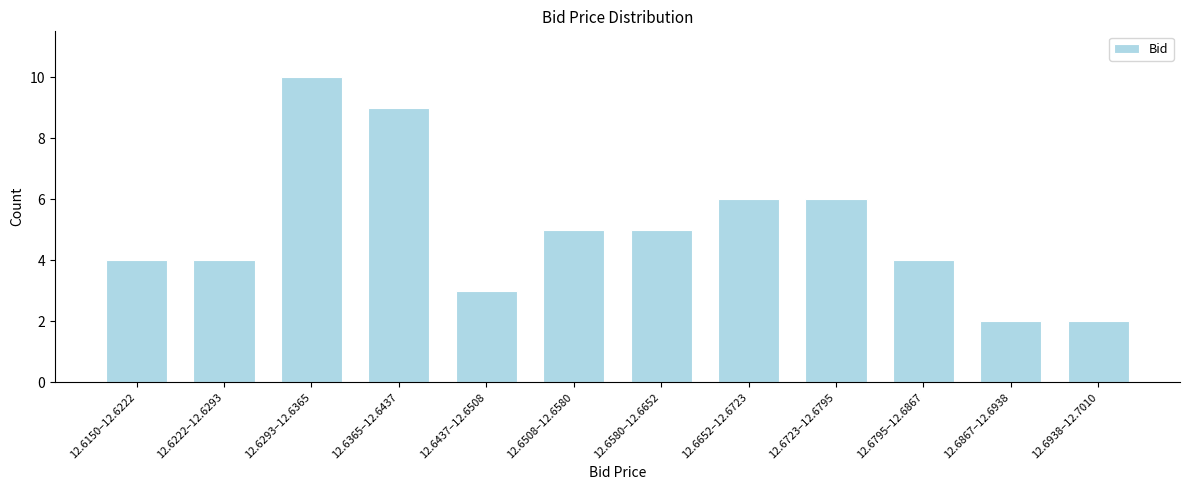

Reading left to right, what are all the values shown in this chart?

12.6150–12.6222=4	12.6222–12.6293=4	12.6293–12.6365=10	12.6365–12.6437=9	12.6437–12.6508=3	12.6508–12.6580=5	12.6580–12.6652=5	12.6652–12.6723=6	12.6723–12.6795=6	12.6795–12.6867=4	12.6867–12.6938=2	12.6938–12.7010=2